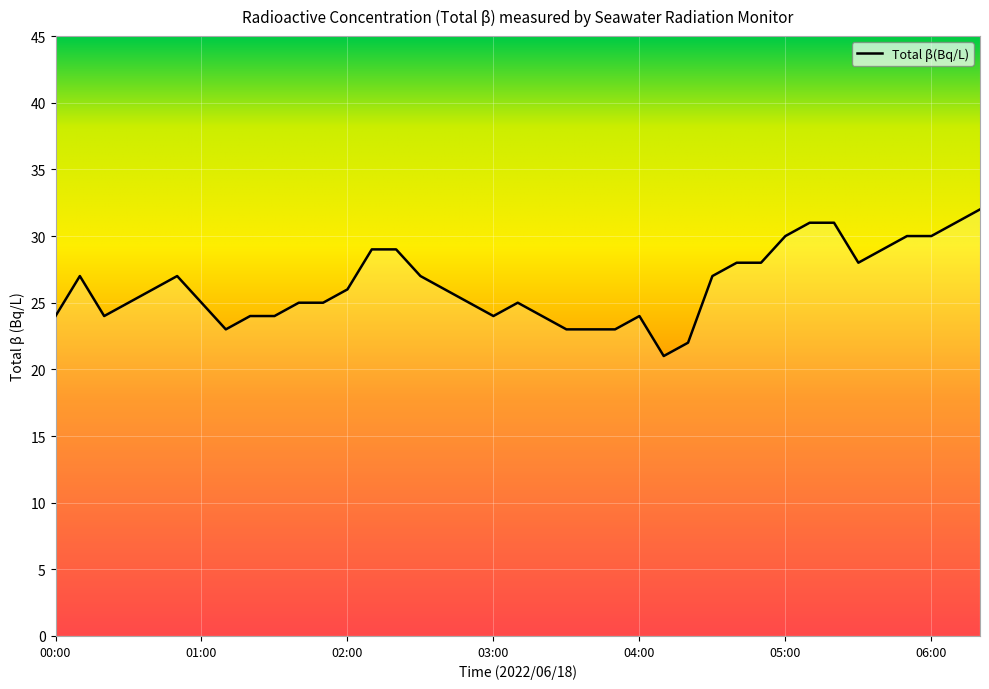

What is the maximum value shown in the chart?

32